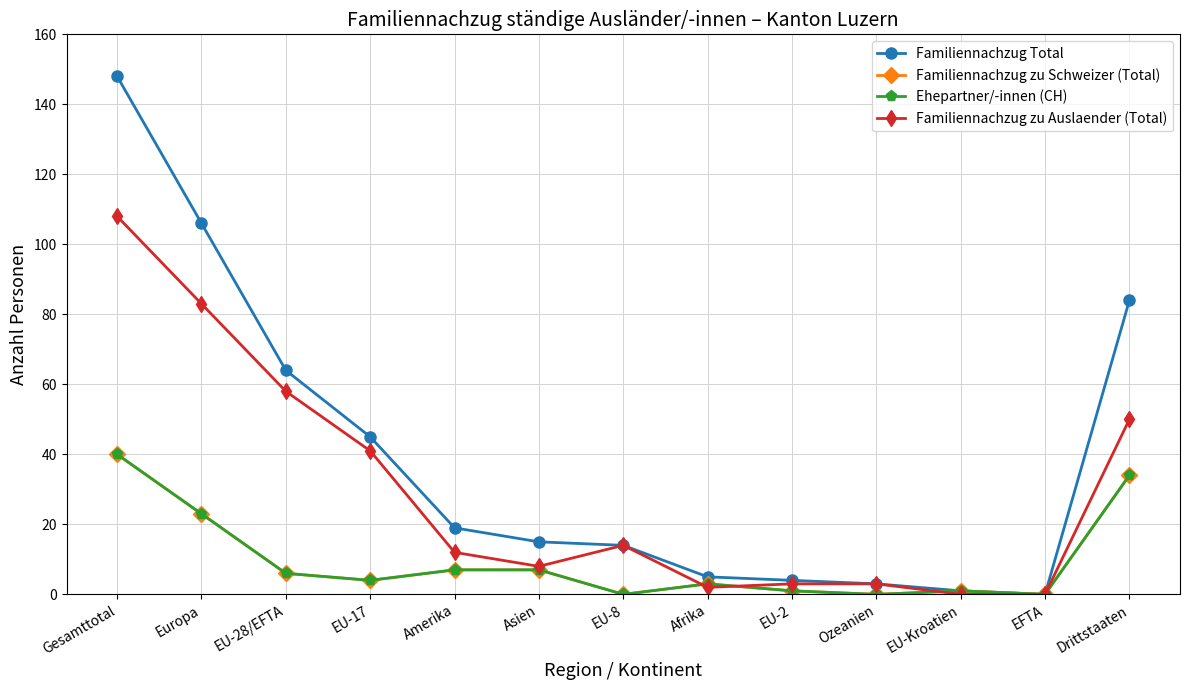

Does the chart have visible grid lines?

Yes